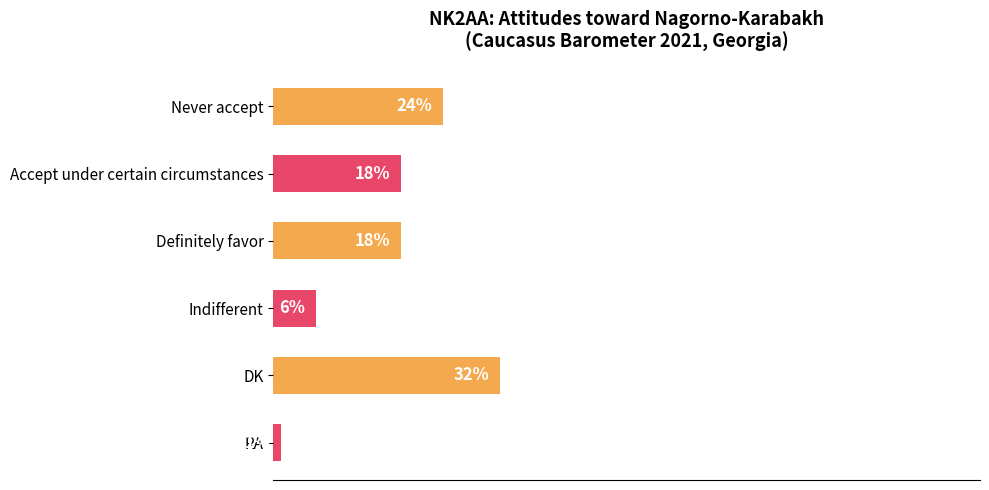

Which has a higher value, RA or Accept under certain circumstances?

Accept under certain circumstances